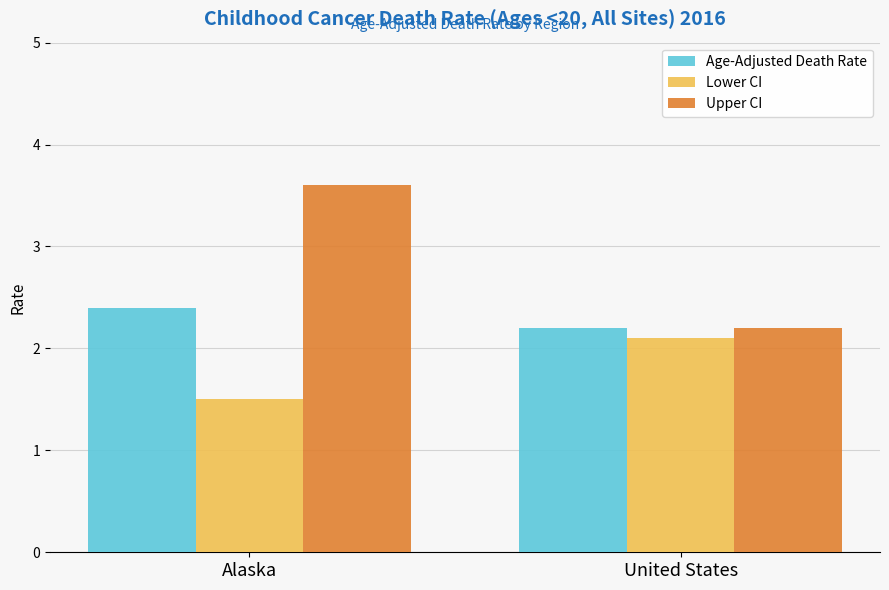

List the series in order of their overall mean, lowest first.

Lower CI, Age-Adjusted Death Rate, Upper CI